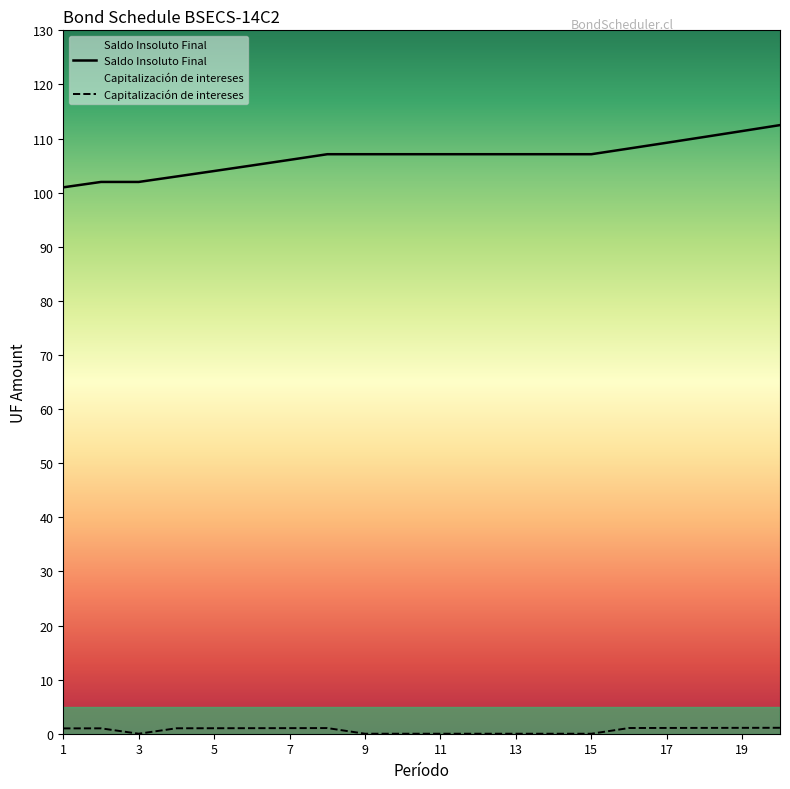

True or false: Capitalización de intereses and Saldo Insoluto Final cross at least once.

False